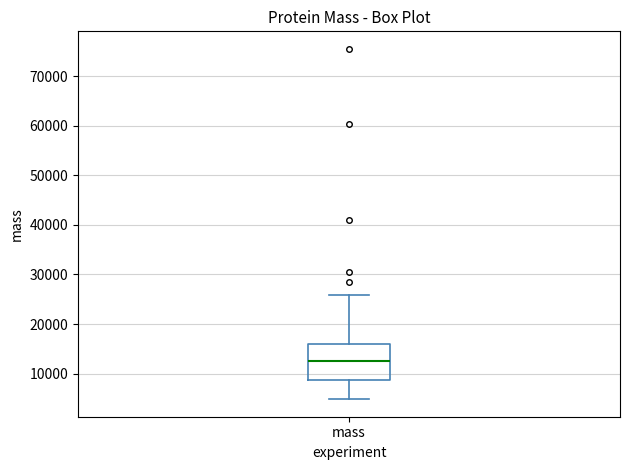

Where is the lower edge of the box for mass on the y-axis? The values are not printed on the chart, so give them approximately, as read against the axis.

9000